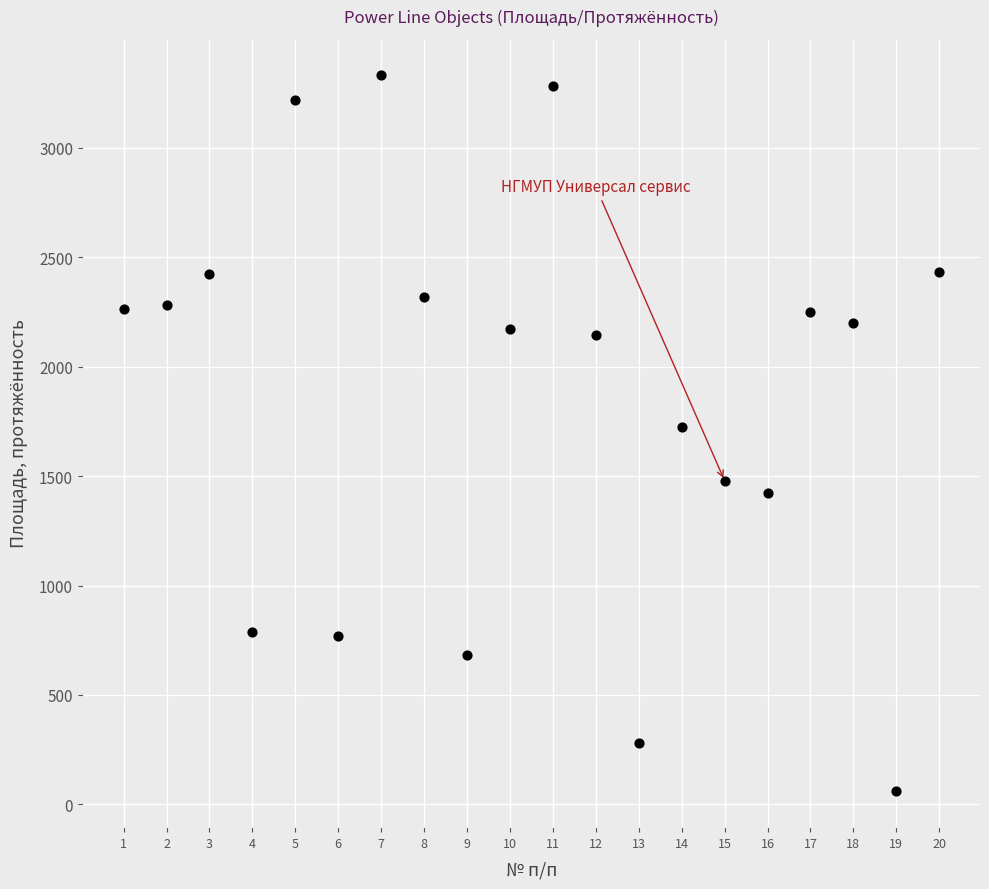

What is the range of X values (max minus min)?

19